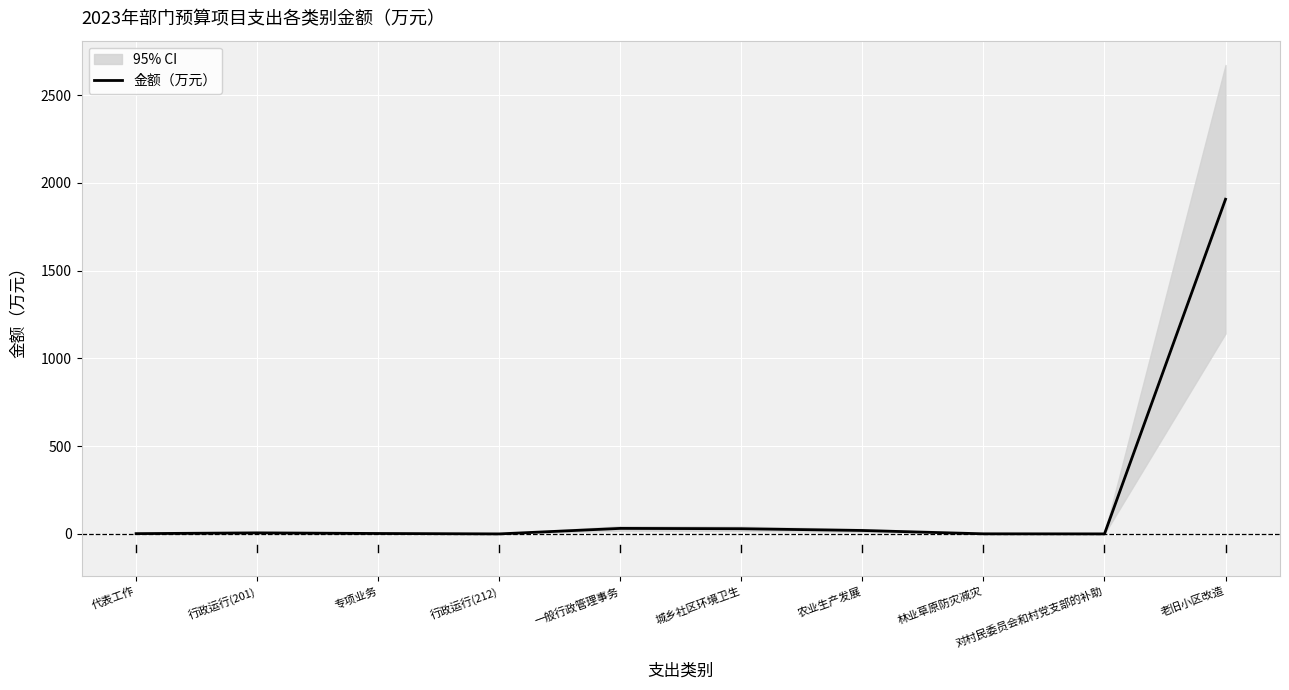

What is the difference between the second highest and minimum values?

31.3